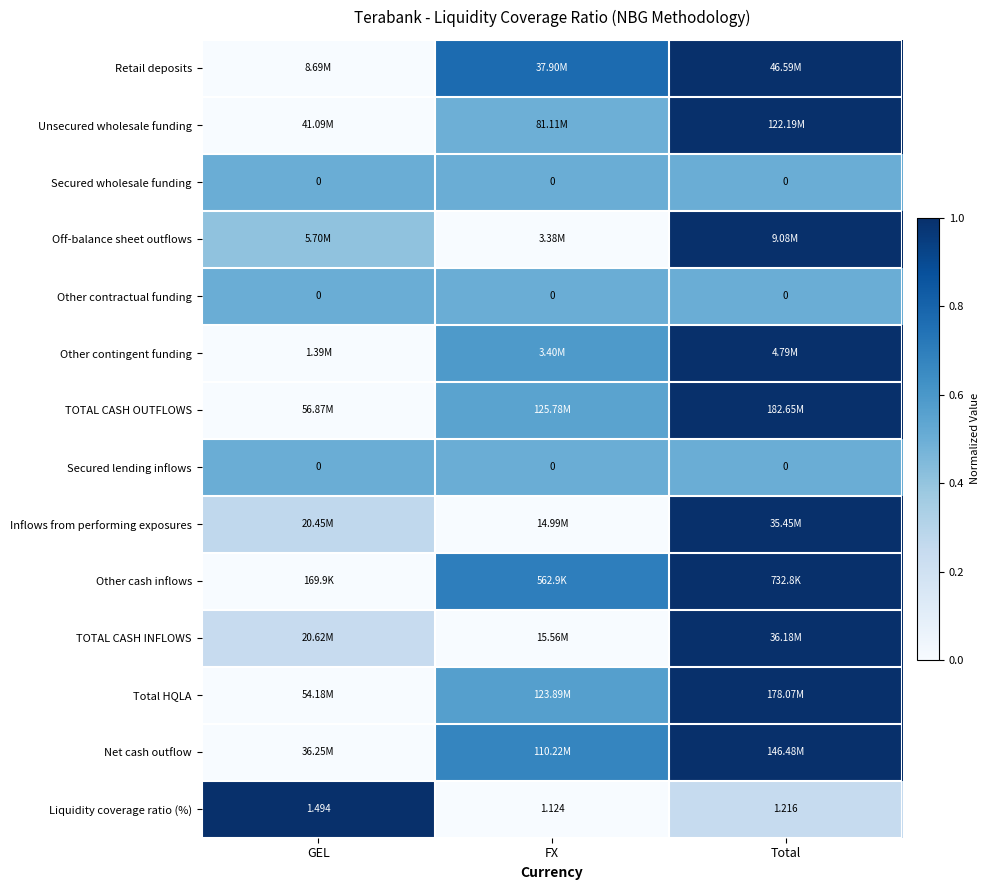

At which category is the sum across all series the highest?

Total